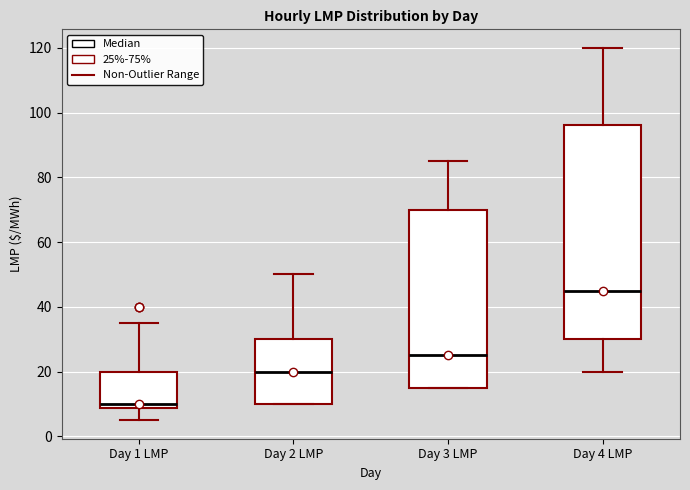

Which box is the tallest, from its lower edge to its upper edge?

Day 4 LMP